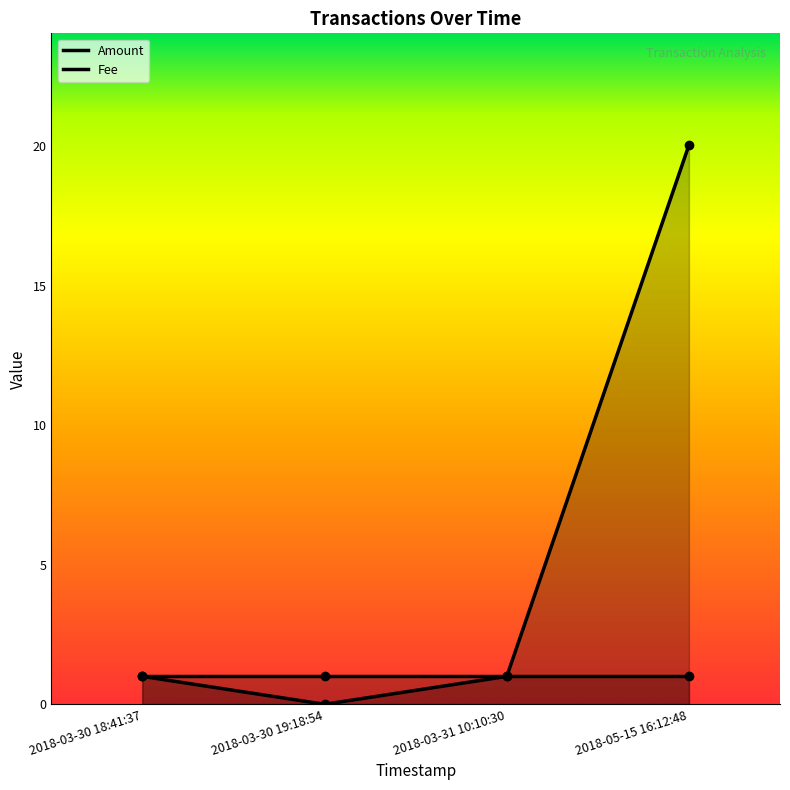

What is the sum of all Fee values?

4.0